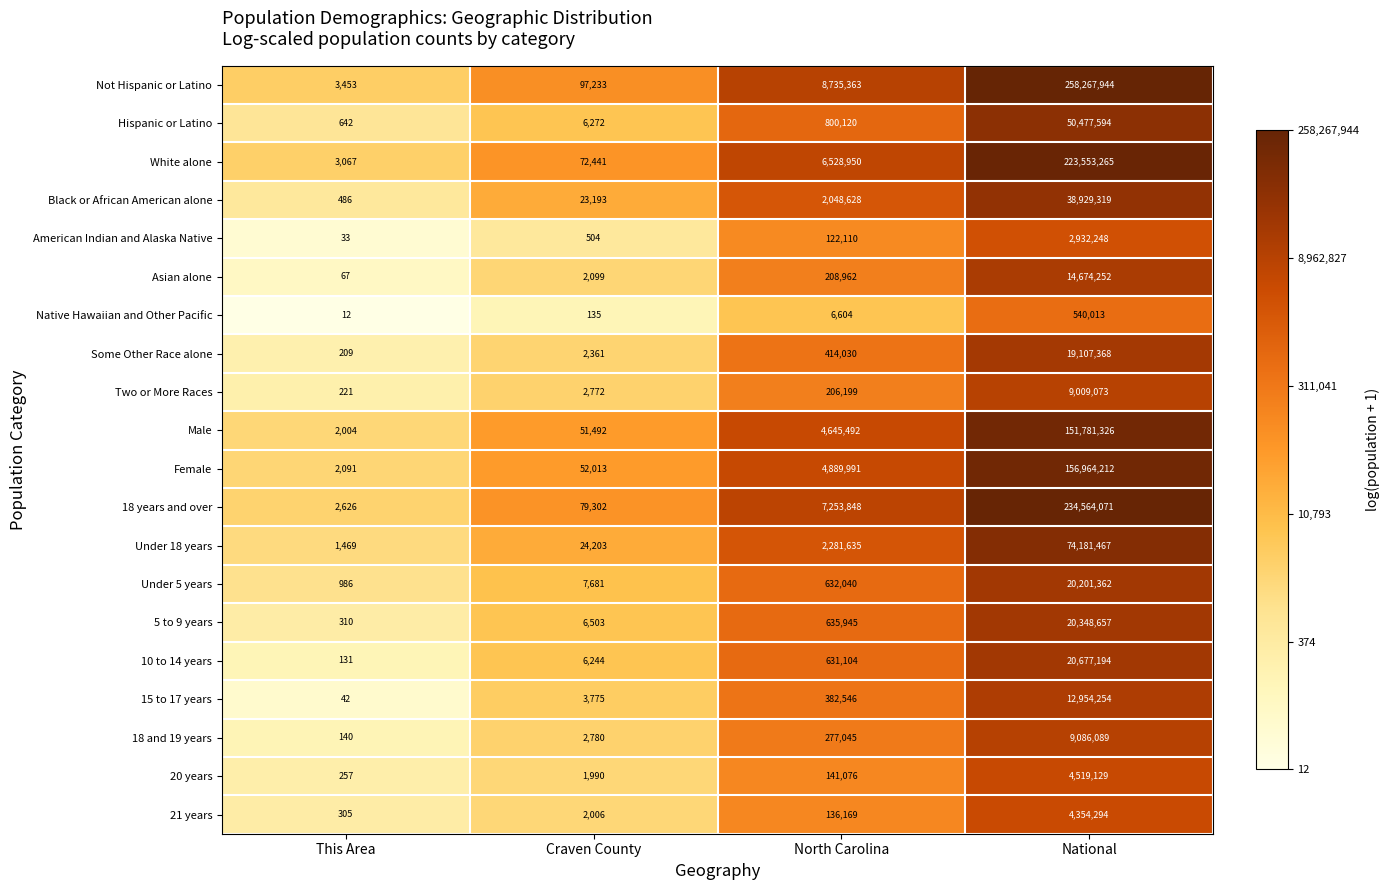

How many values in the Some Other Race alone series are below 414030?

2